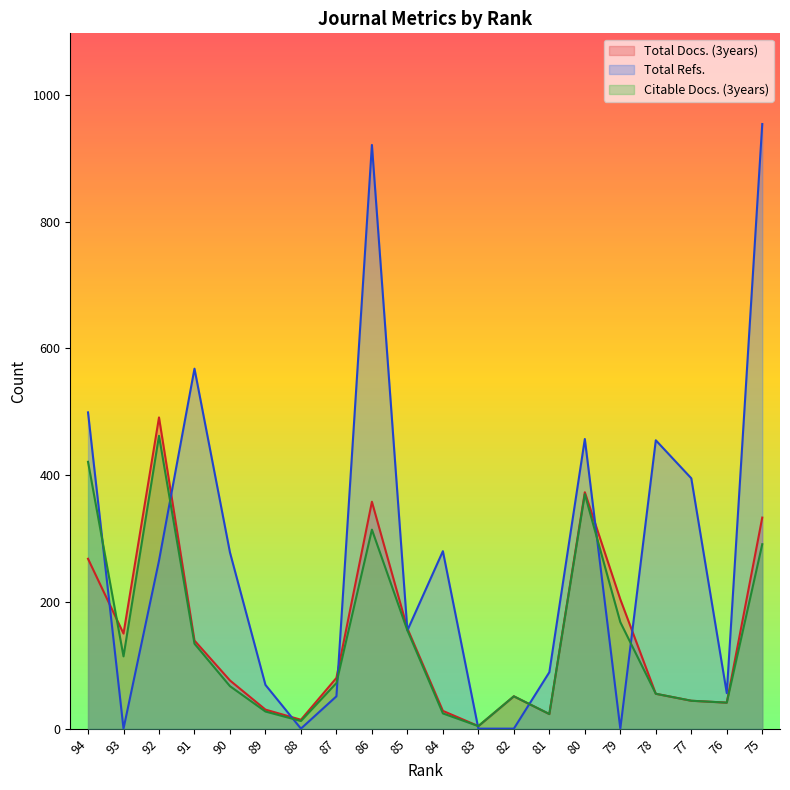

How many interior local valleys does the Total Refs. series have?

5